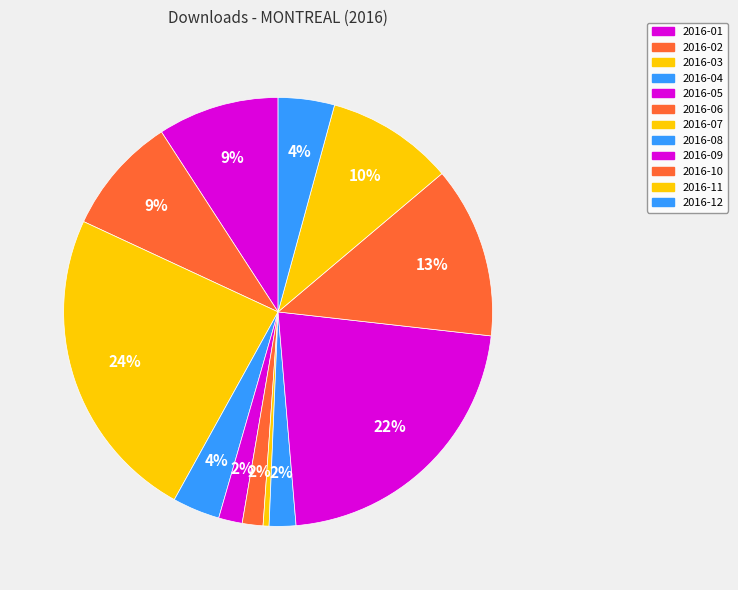

How many segments does this pie chart have?

12